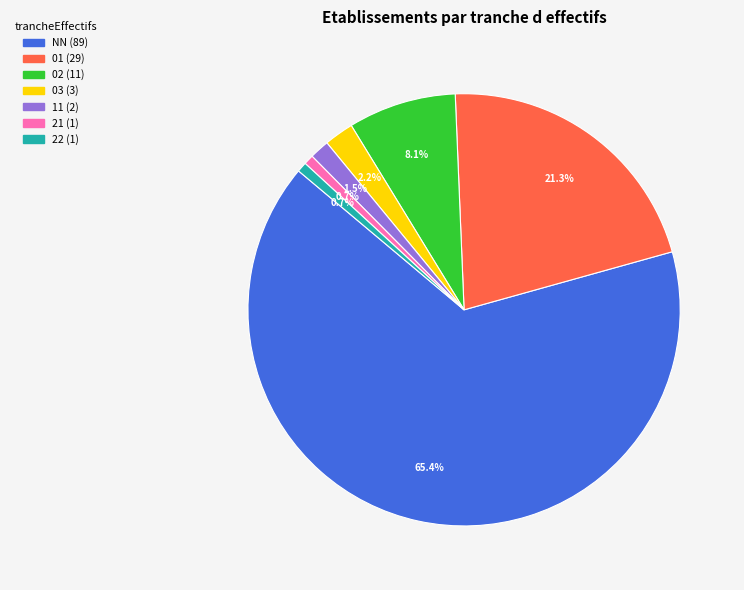

Which slice is the largest?

NN